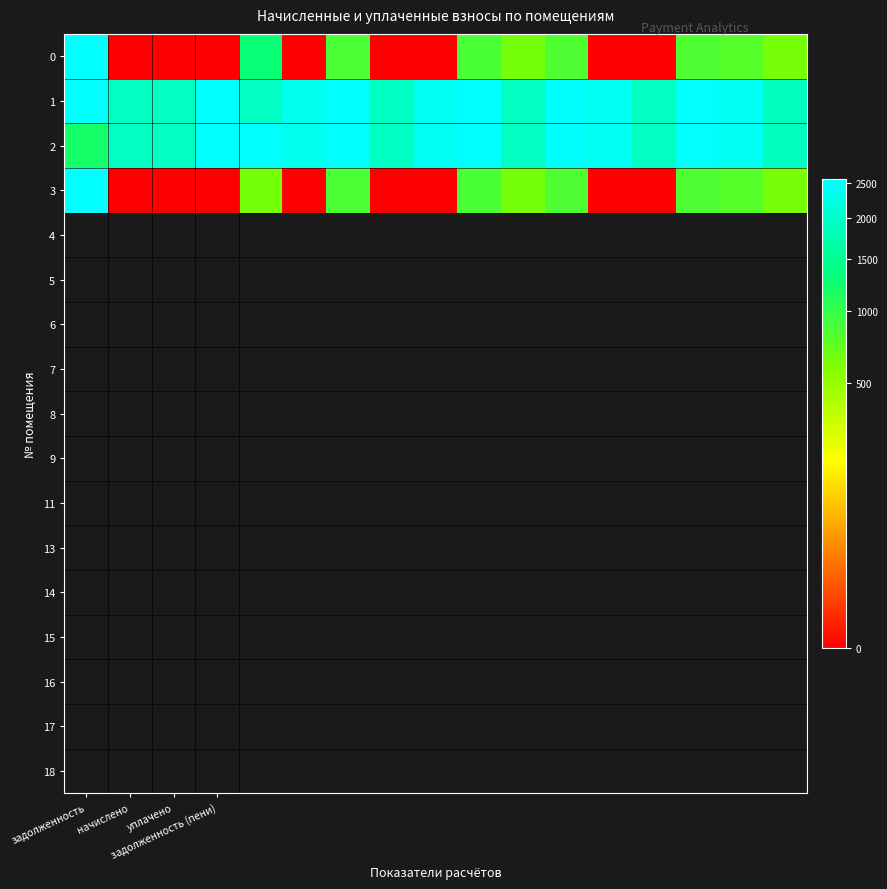

Reading left to right, what are all the values shown in this chart?

0: 96157.0	0.0	0.0	0.0	1283.1	0.0	861.5	0.0	0.0	870.1	641.5	845.5	0.0	0.0	850.5	807.5	631.7
1: 5607.9	1909.9	1913.5	2566.1	1924.6	2367.1	2584.6	1932.0	2392.9	2610.4	1924.6	2536.7	2407.6	1924.6	2551.4	2422.3	1895.1
2: 1179.8	1909.9	1913.5	2566.1	2566.2	2367.1	2584.6	1932.0	2392.9	2610.4	1924.6	2536.7	2407.6	1924.6	2551.4	2422.3	1895.1
3: 100585.1	0.0	0.0	0.0	641.5	0.0	861.5	0.0	0.0	870.1	641.5	845.5	0.0	0.0	850.5	807.5	631.7